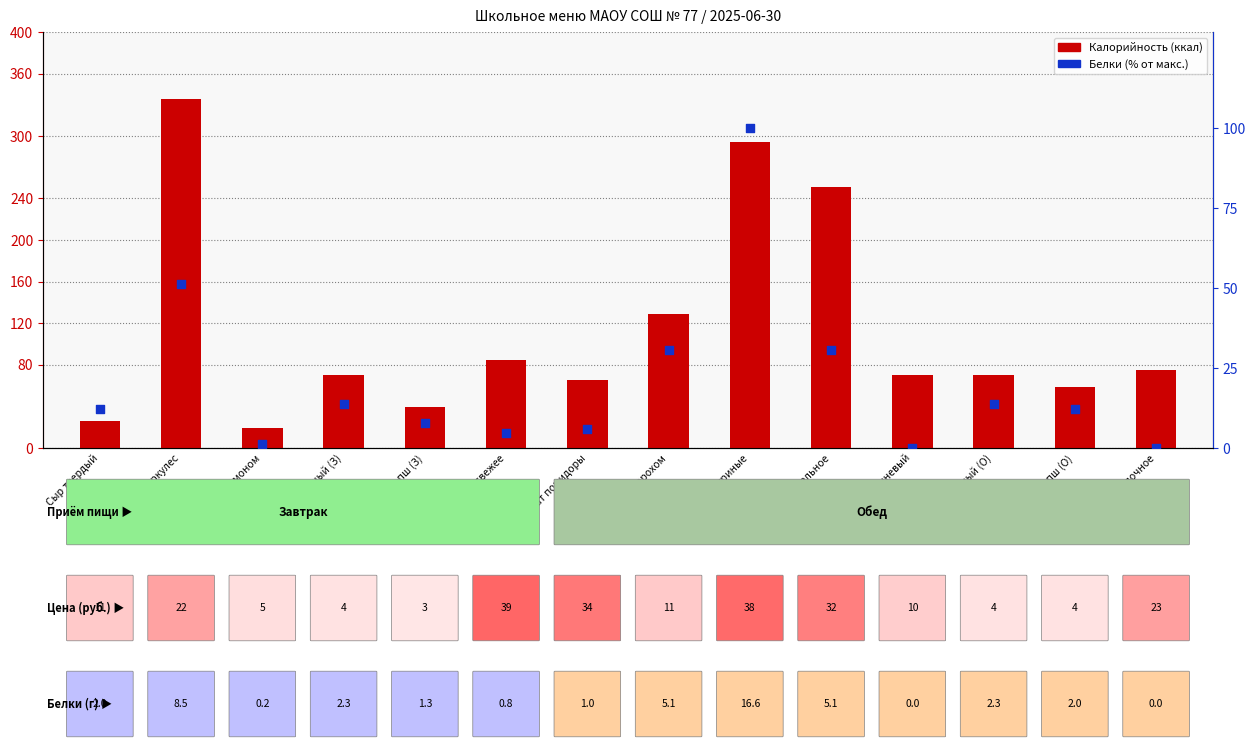

Which series contains the lowest Y value?

Белки (% от макс.)